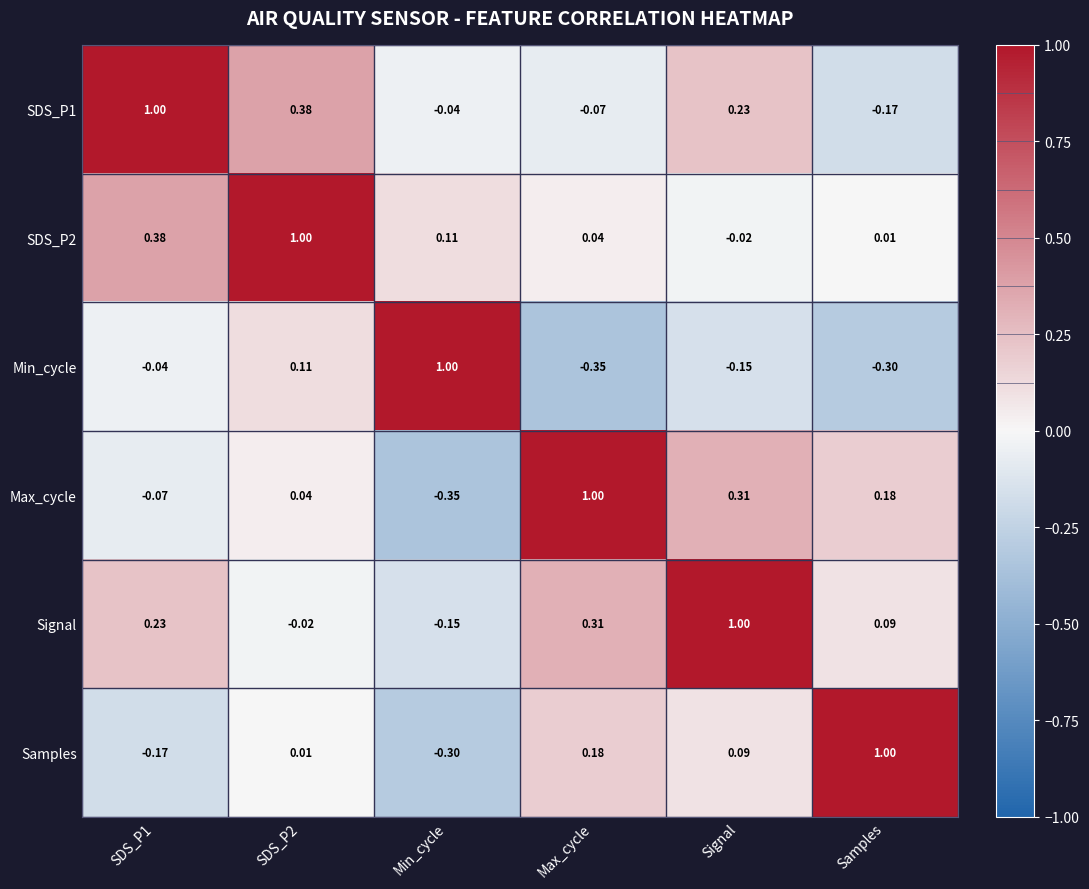

At which label does SDS_P1 reach its minimum?

Samples